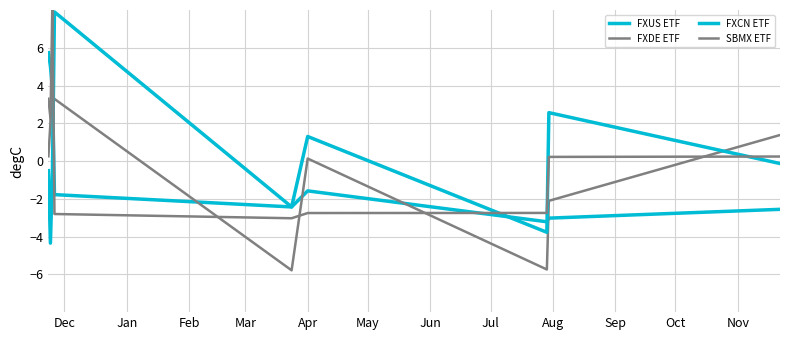

Which series has the widest spread of values?

FXCN ETF